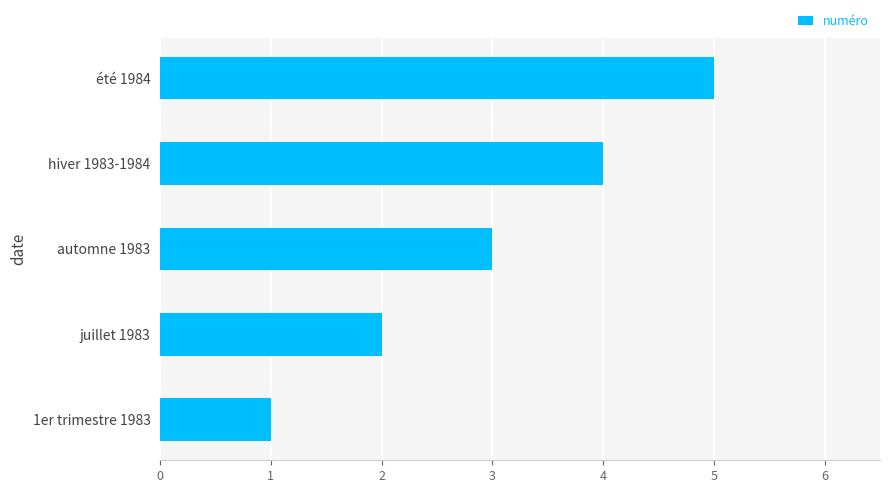

How many values are between 2 and 4?

3